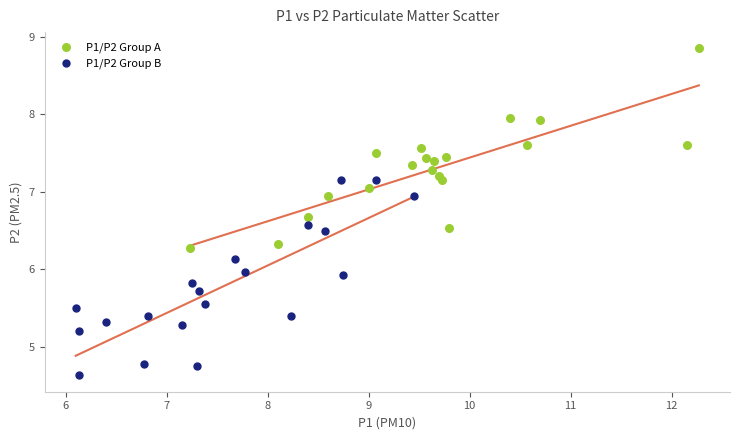

Which series reaches the minimum Y coordinate?

P1/P2 Group B